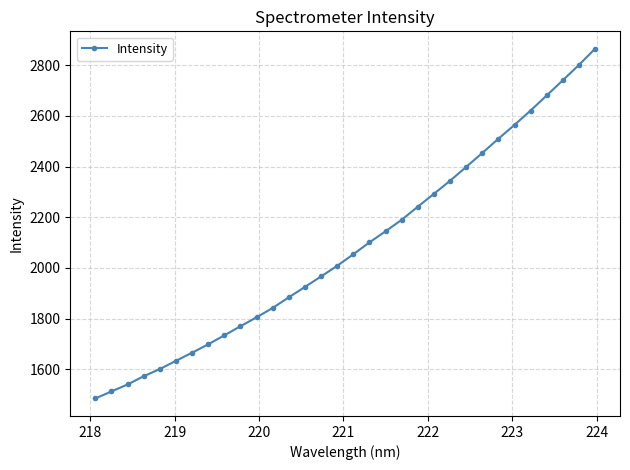

What is the smallest value displayed?

1485.4